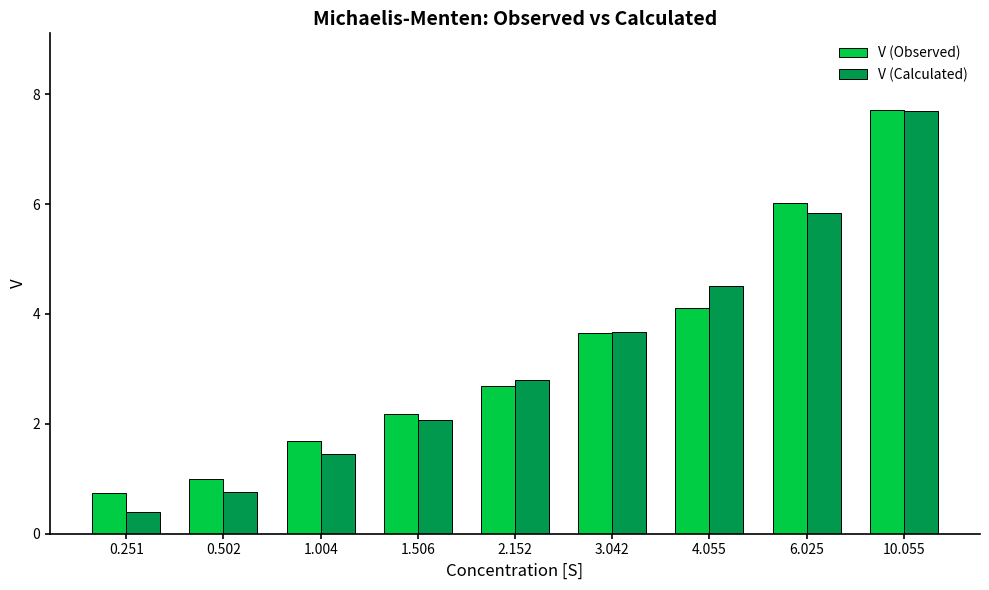

Is it true that V (Observed) equals 4.7 at 2.152?

False